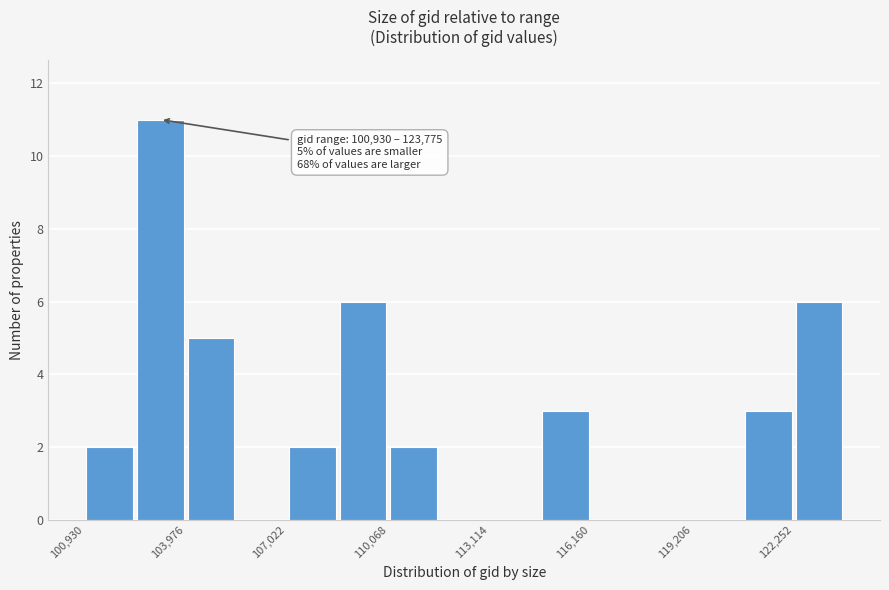

Read against the x-axis, roughly where is the centre of the tallest bar?

103000